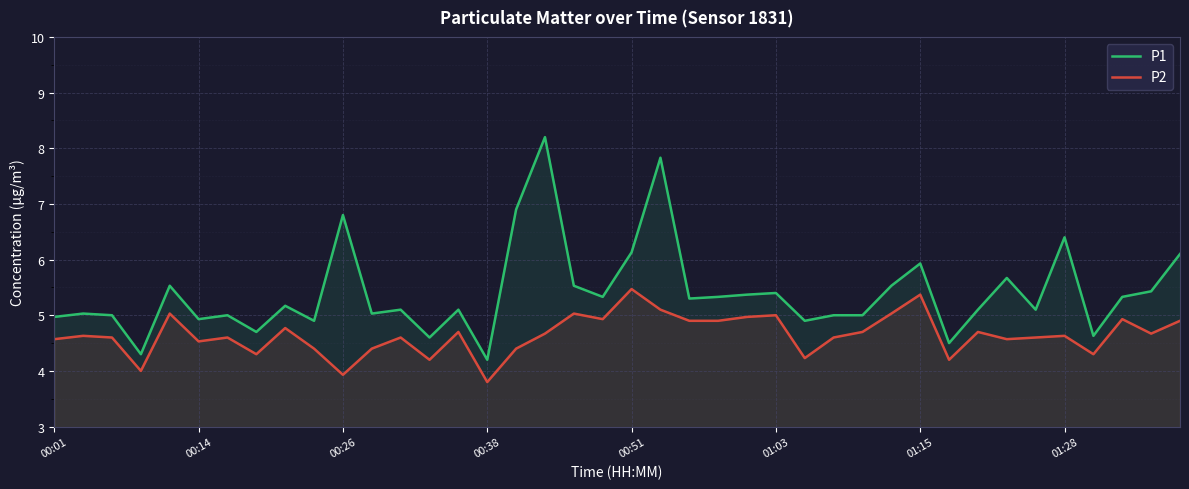

What is the sum of all P2 values?

185.9